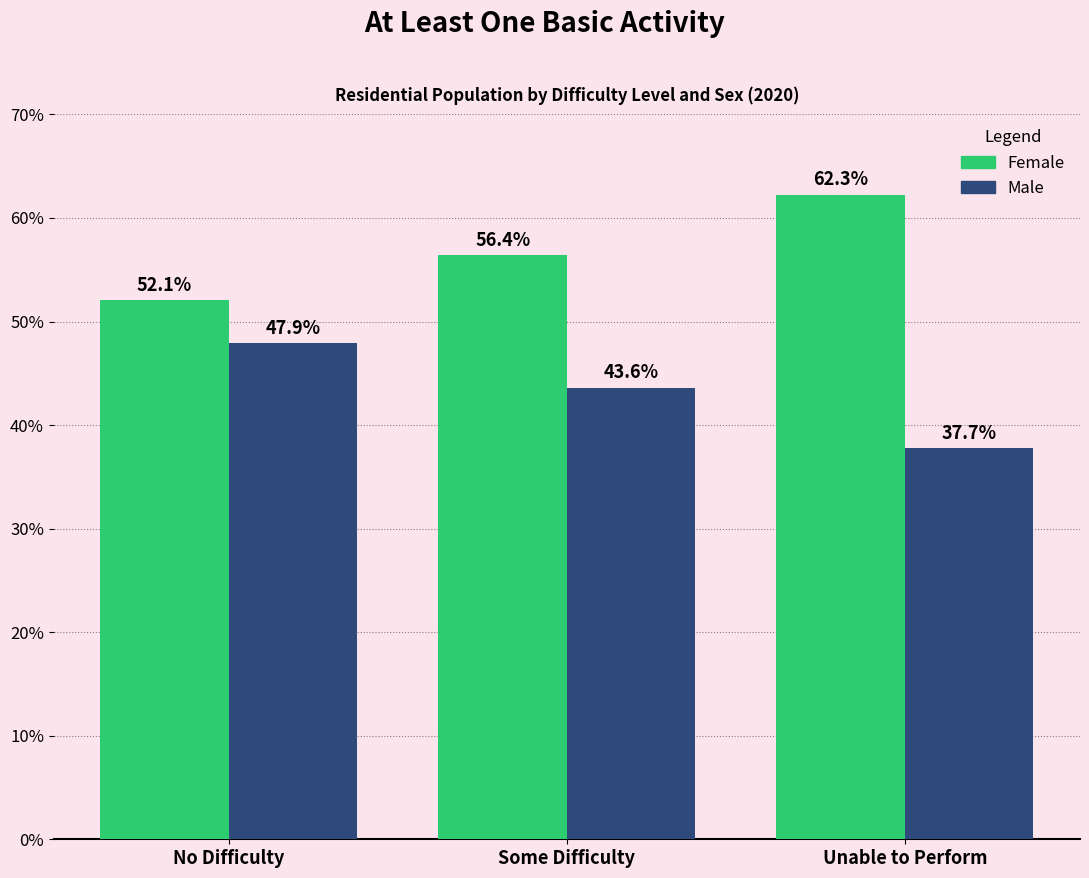

What position from the left is No Difficulty?

1